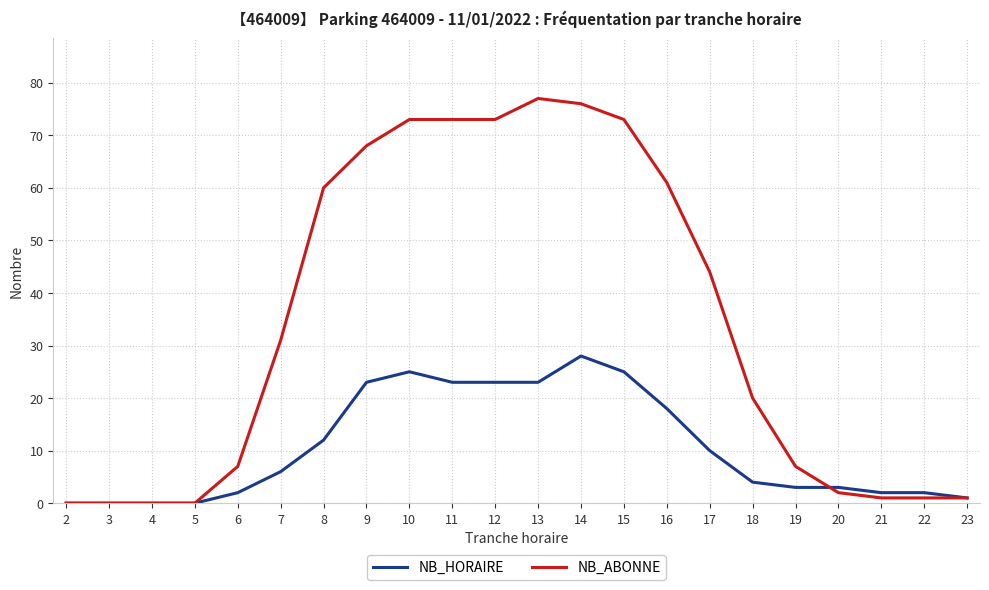

At which label is NB_ABONNE closest to 38?

17